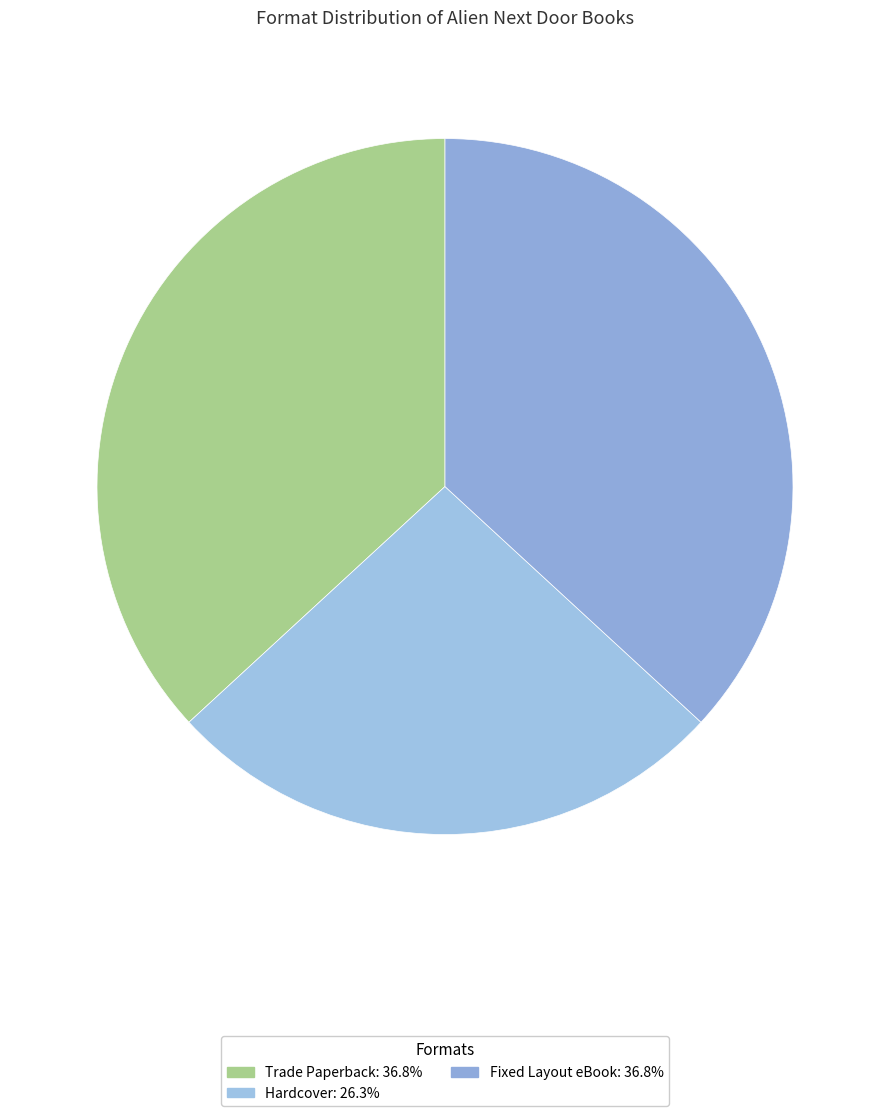

True or false: Trade Paperback accounts for 26% of the total.

False